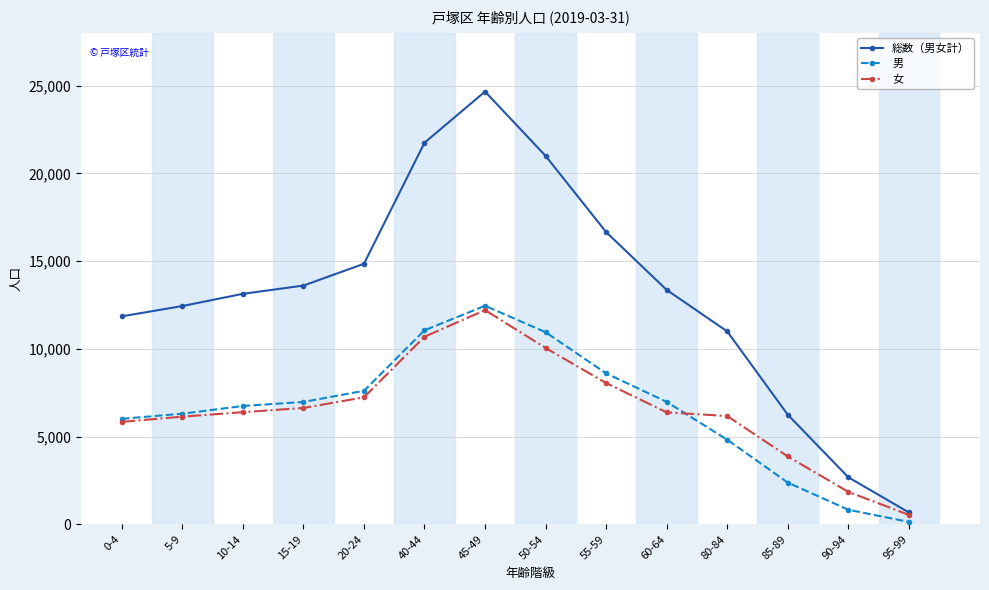

Which series changed the most between 80-84 and 85-89?

総数（男女計）